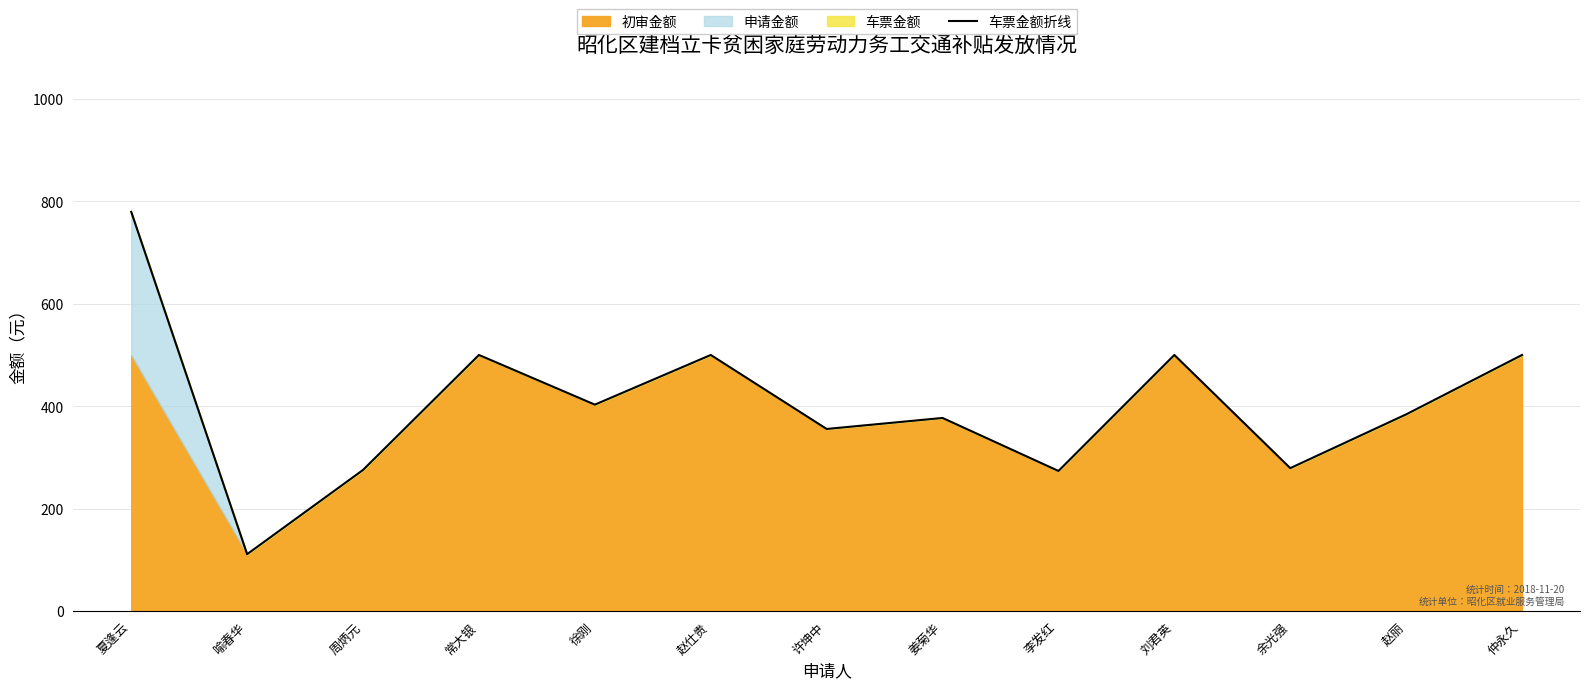

Count the number of values greater than 384.

6